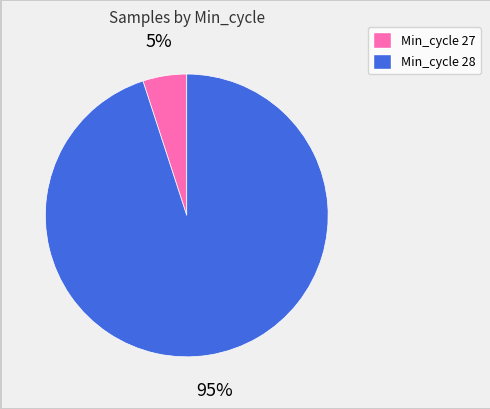

How many slices are in this pie chart?

2